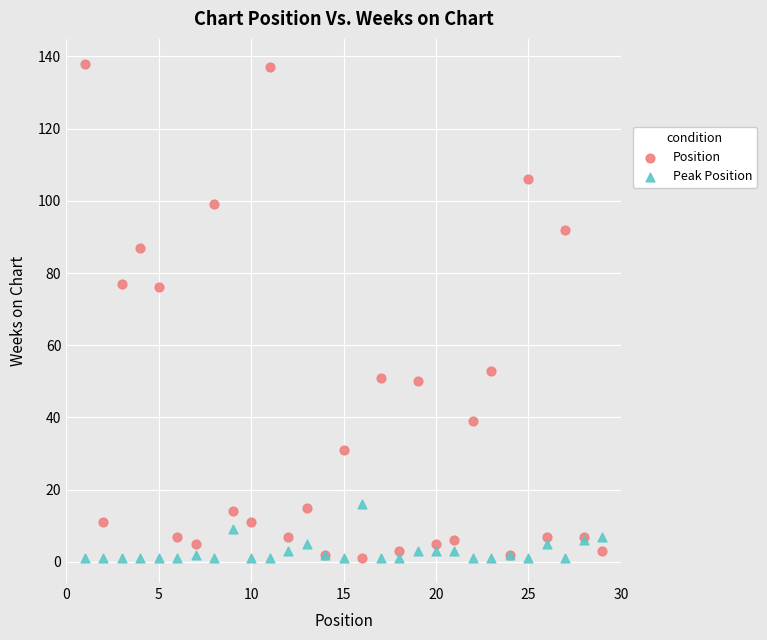

What are all the series names shown in the legend?

Position, Peak Position